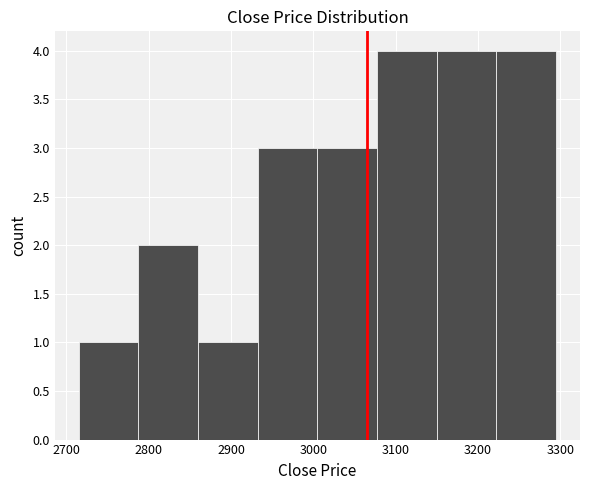

What is the height of the bar covering 3010 to 3080 on the x-axis? Neither the bar edges nor the heights are printed on the chart, so give them approximately, as read against the axes.

3